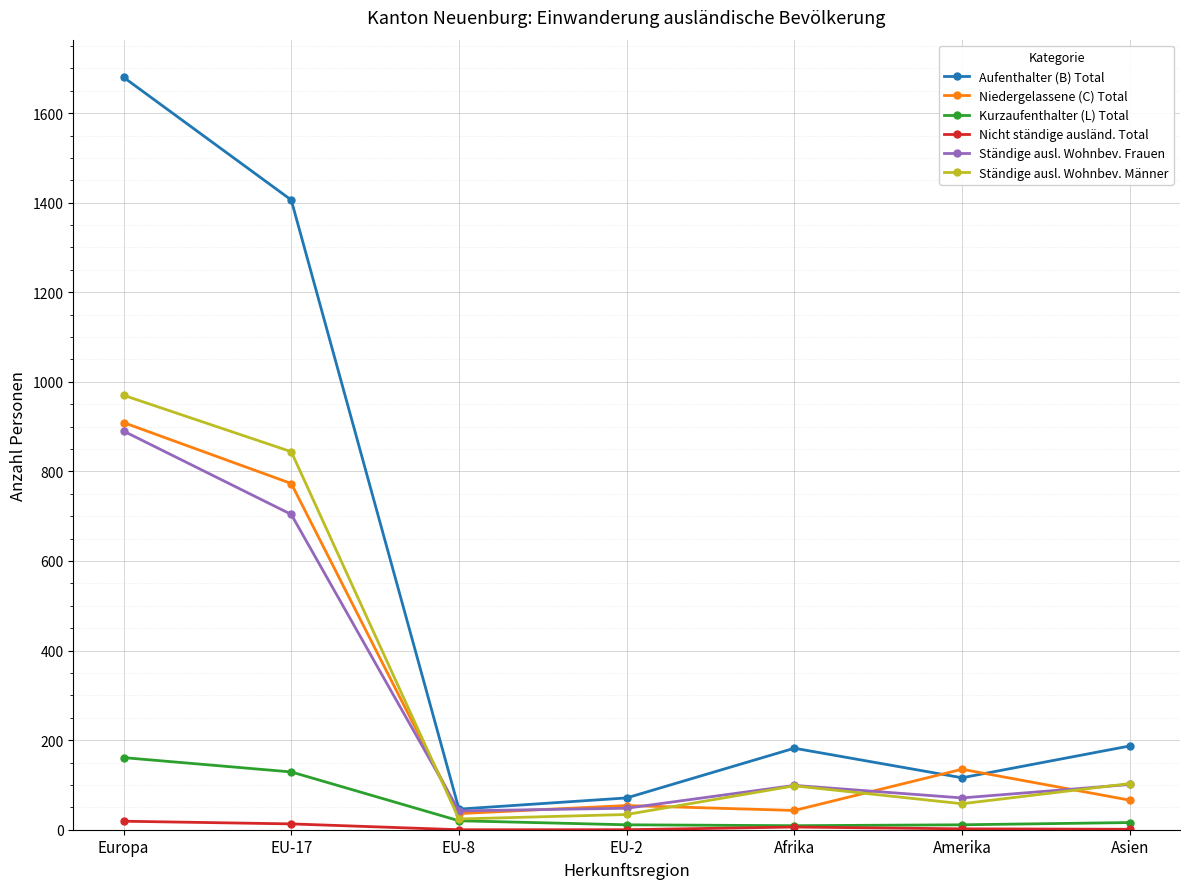

Where is Niedergelassene (C) Total nearest to the value 472?

EU-17